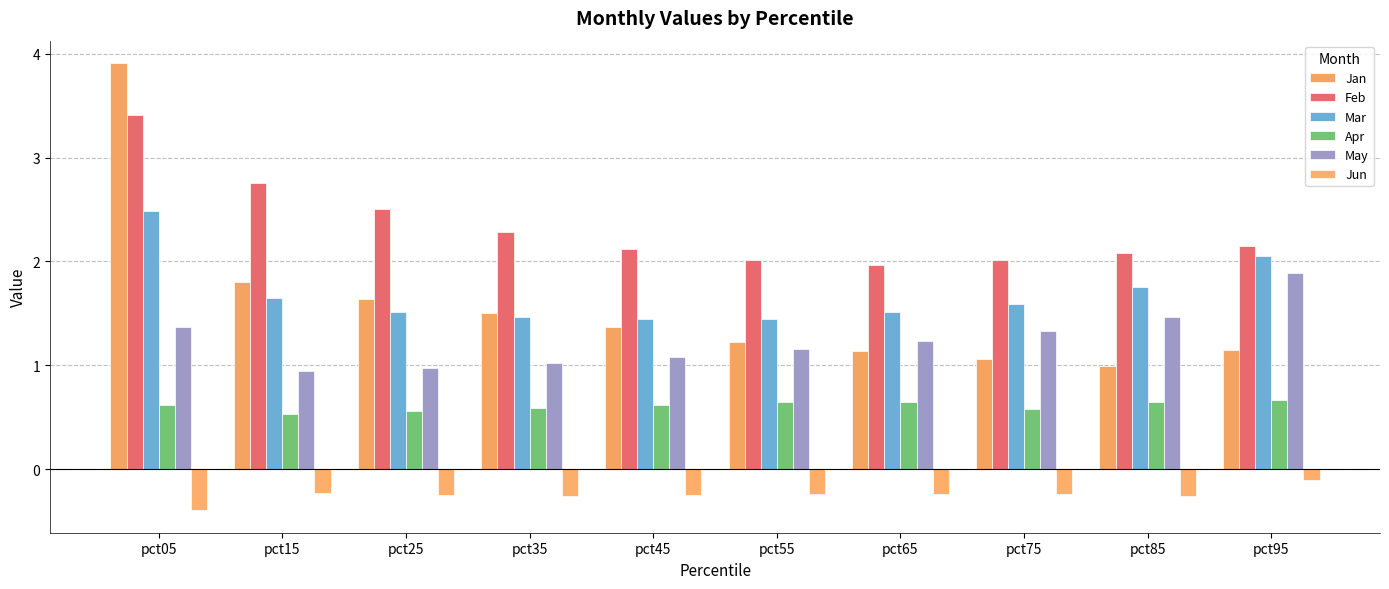

What is the spread (max minus min) of values at pct15?

3.0